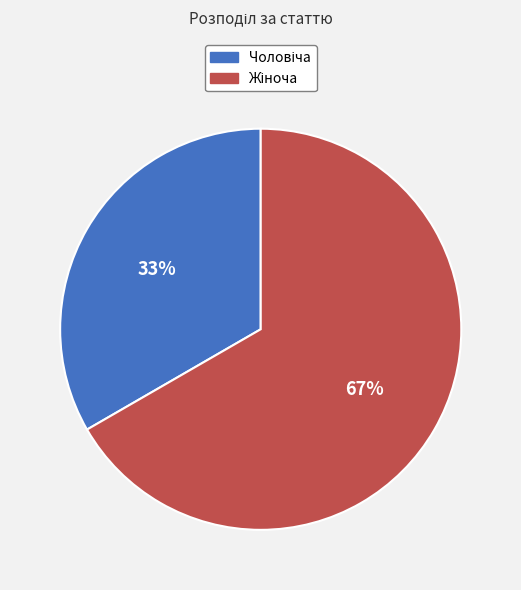

To the nearest percent, what is the average slice percentage?

50%